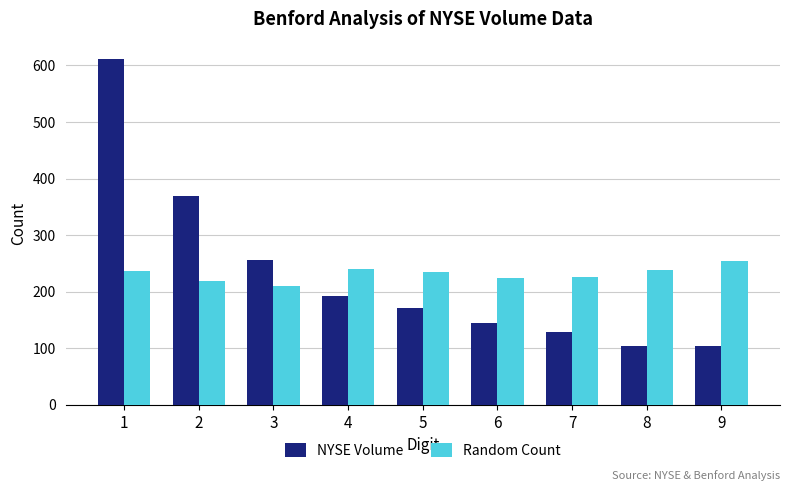

Is it true that Random Count equals 224 at 6?

True